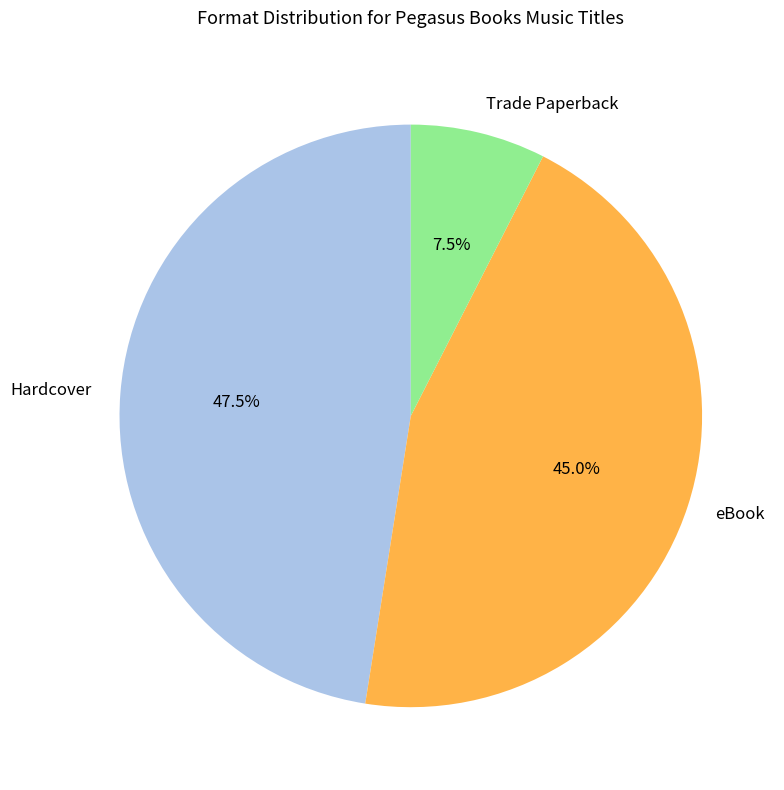

True or false: eBook accounts for 45% of the total.

True